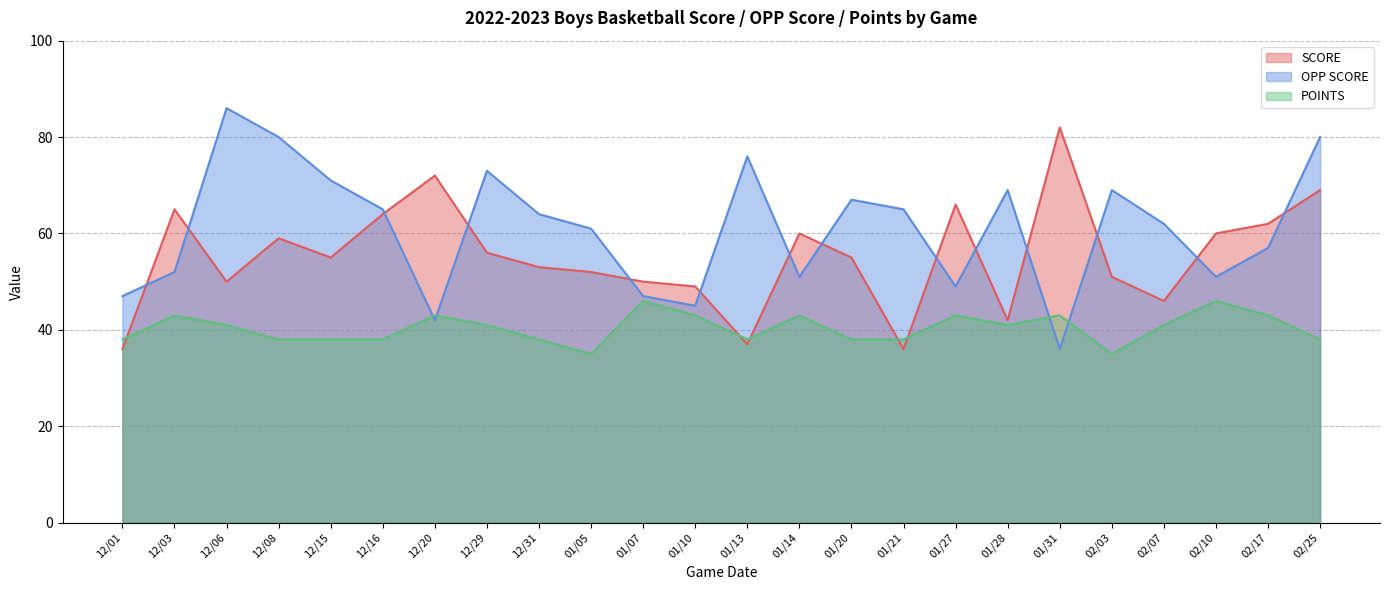

Which category has the highest value in the POINTS series?

01/07